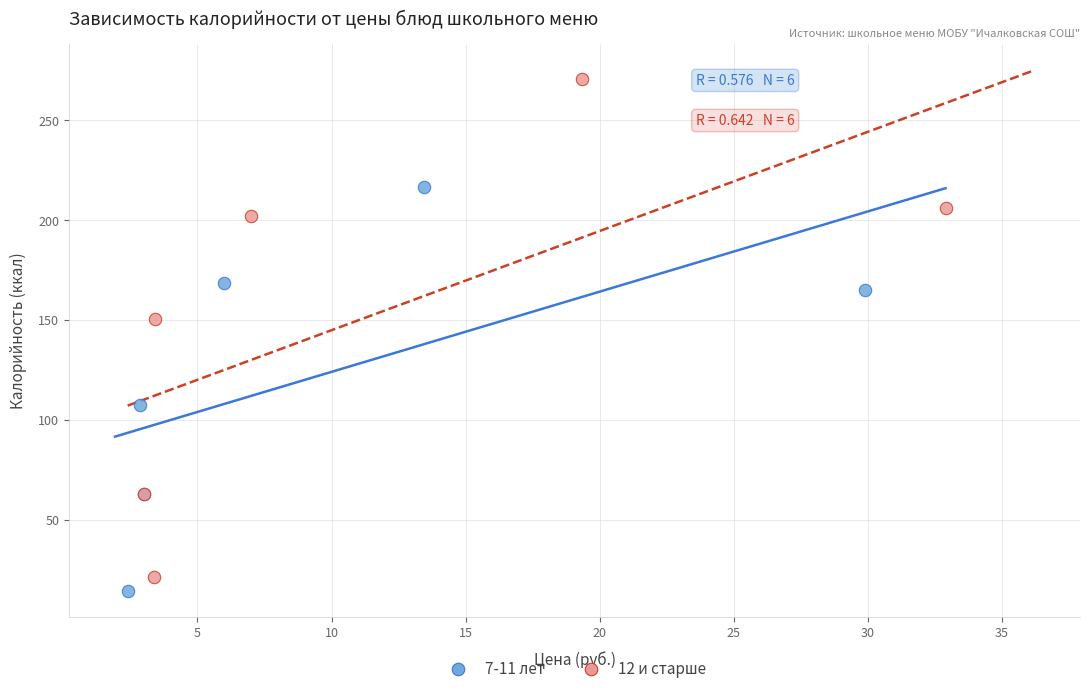

Which series has the widest spread of Y values?

12 и старше